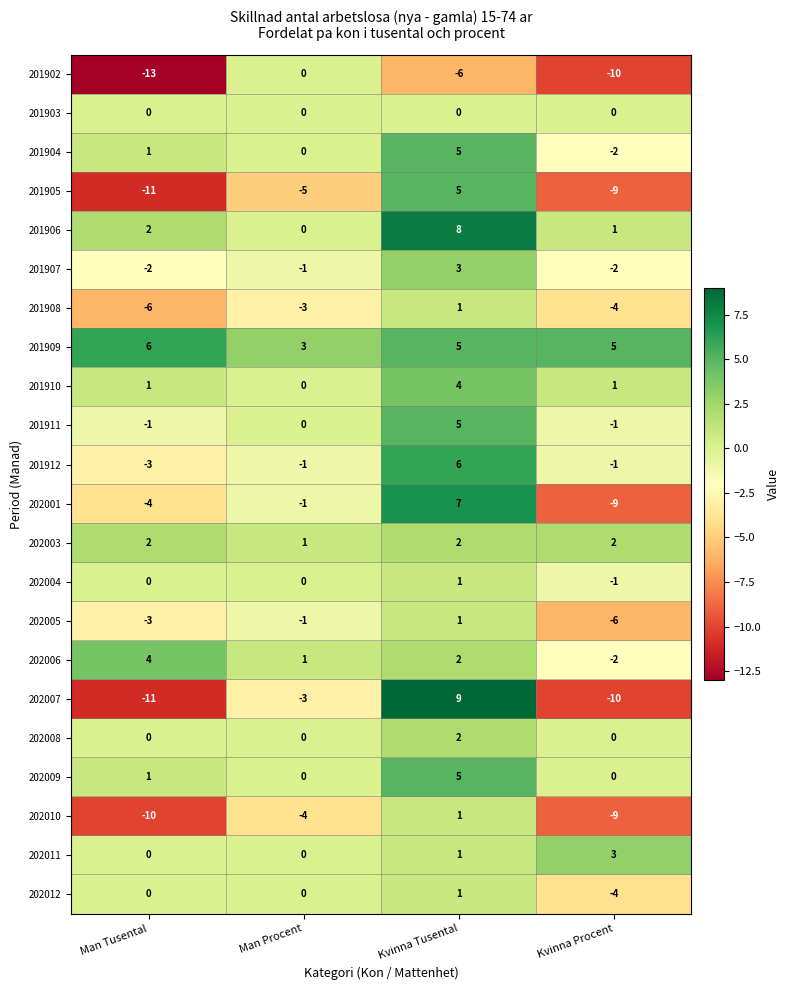

Count the 202006 values in the range 1 to 4.

3